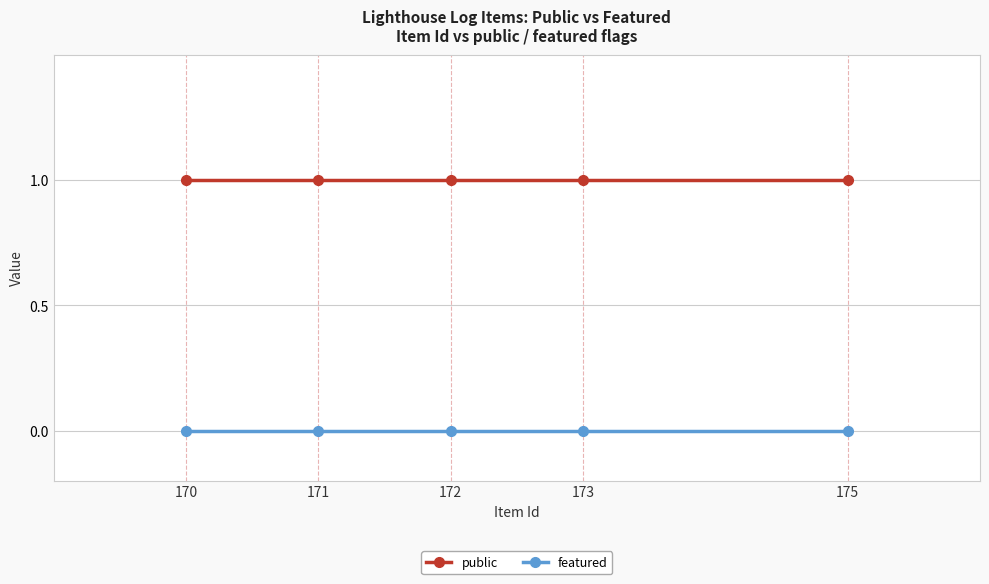

What is the value of the public point at the 2nd from the left?

1